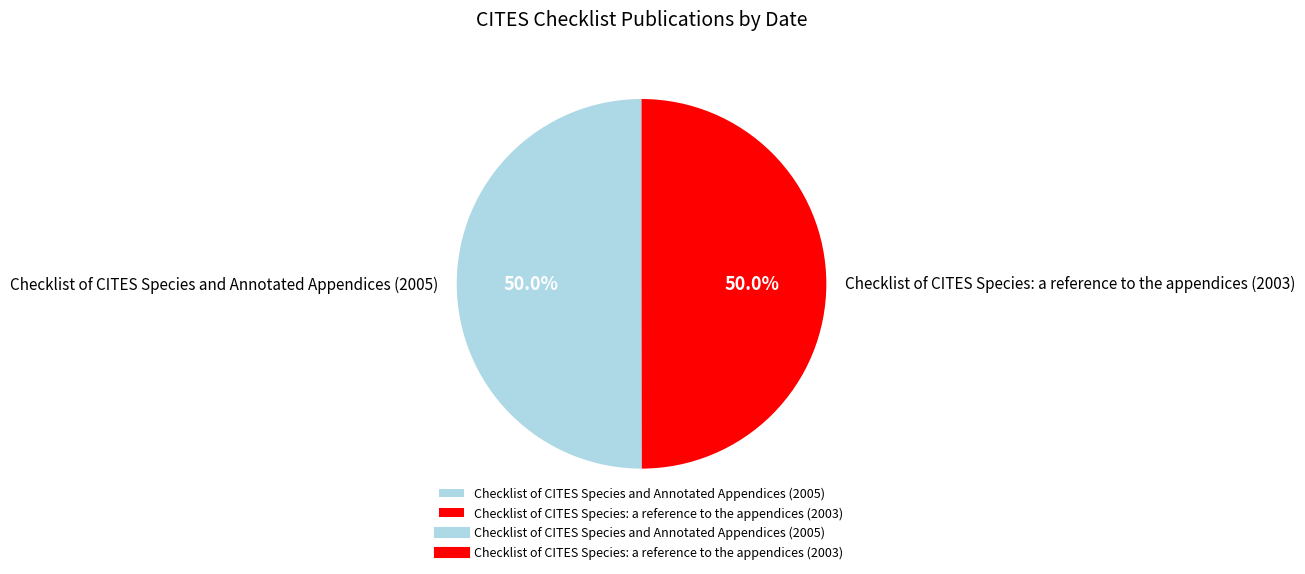

What portion of the pie excludes Checklist of CITES Species: a reference to the appendices (2003)?

50.0%